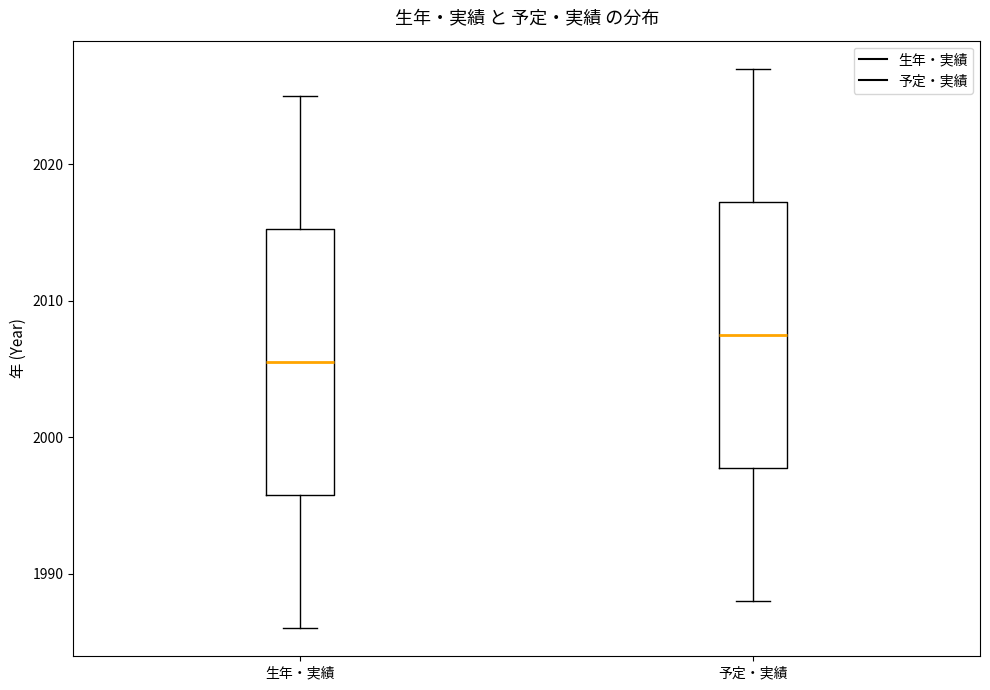

Where does the upper whisker of the box for 生年・実績 end on the y-axis? The values are not printed on the chart, so give them approximately, as read against the axis.

2025